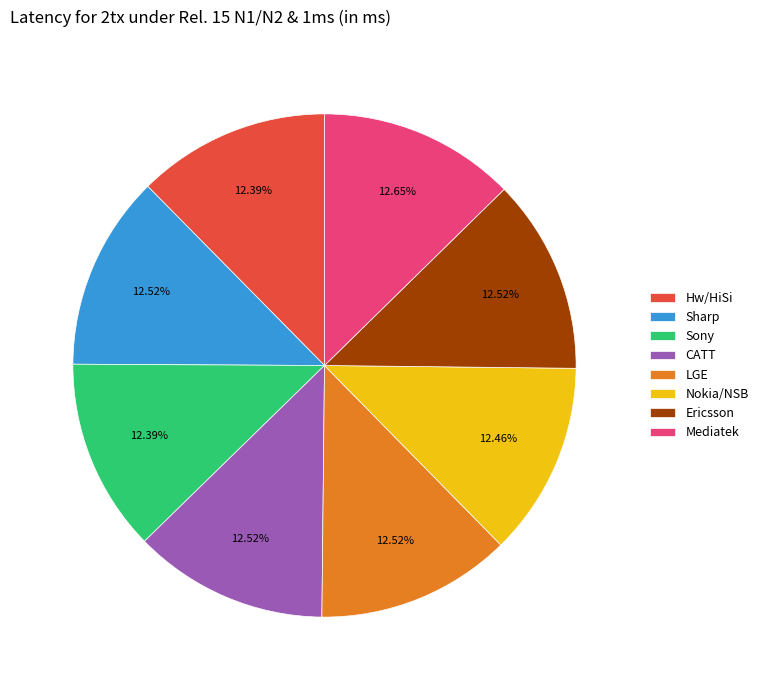

Is there a majority slice in this chart?

No